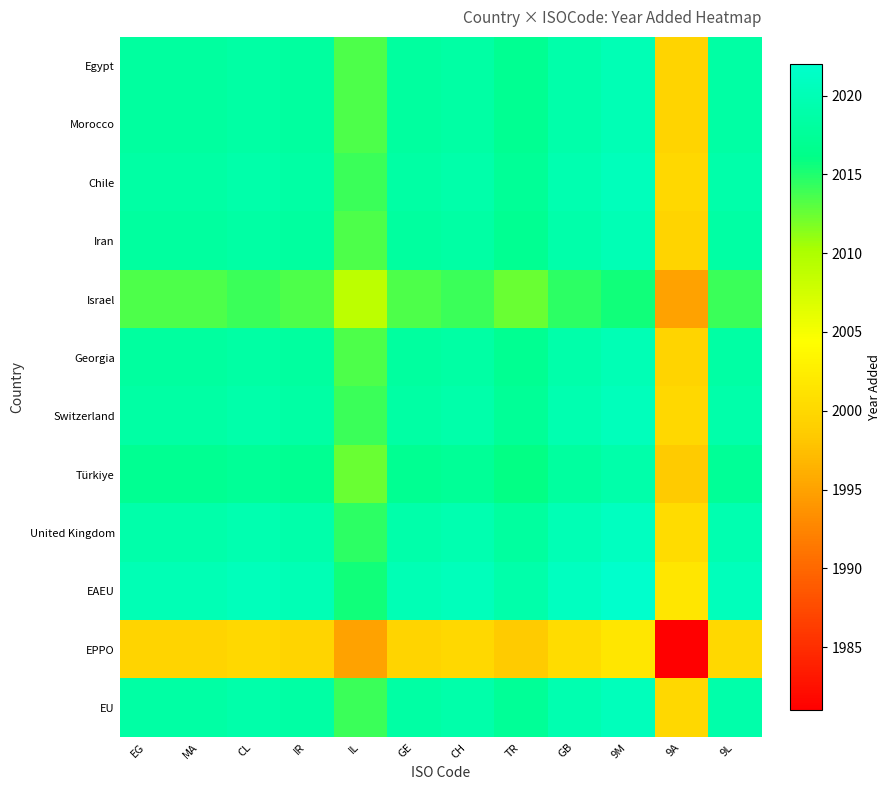

Between 9L and 9A, which is larger?

9L